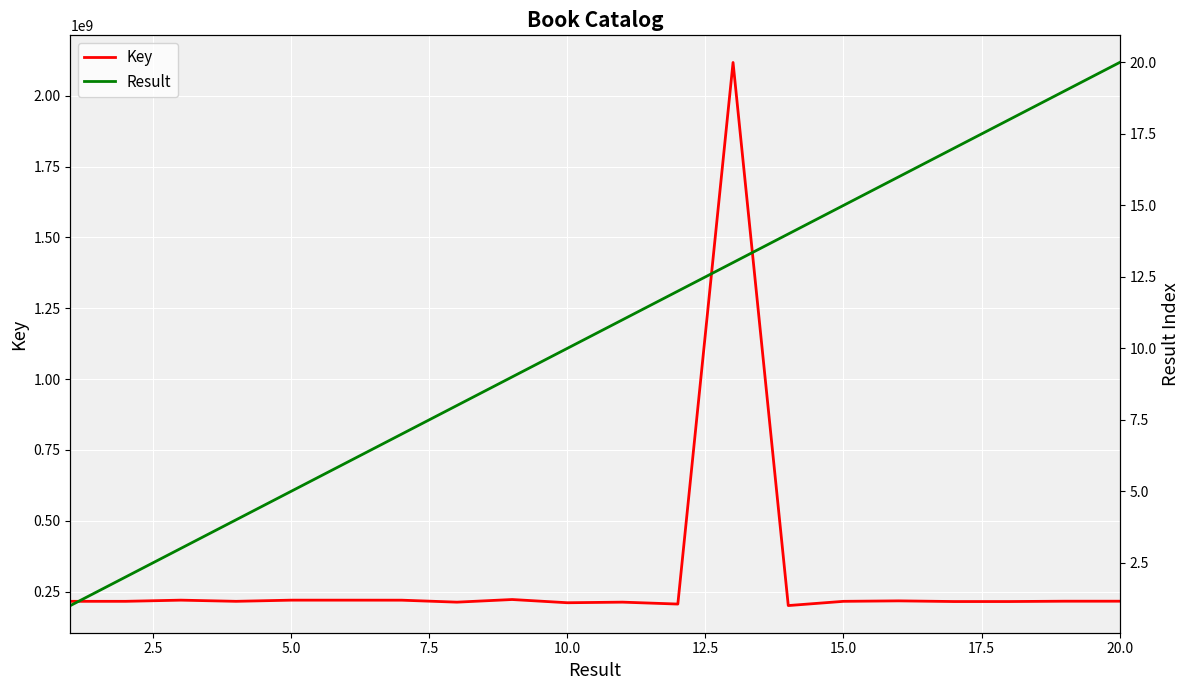

Is it true that Key equals 113148084 at 12.5?

False